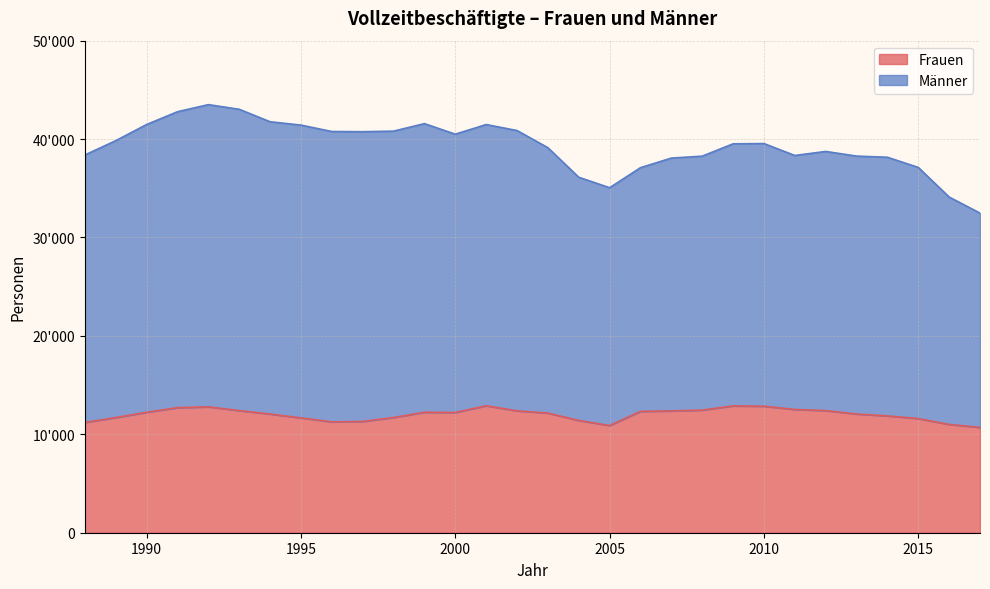

True or false: Frauen has a value of 12157 at 2003.

True